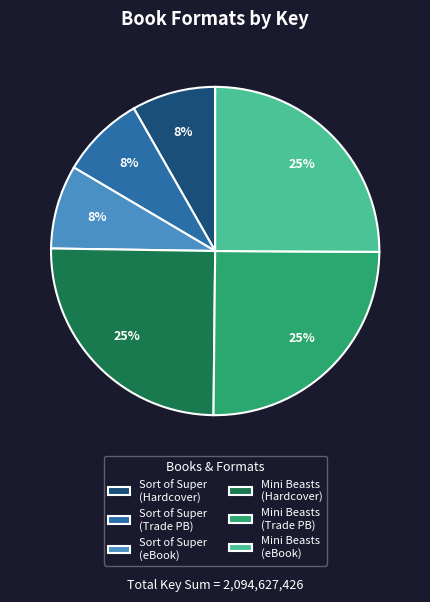

True or false: Mini Beasts (eBook) accounts for 25% of the total.

True